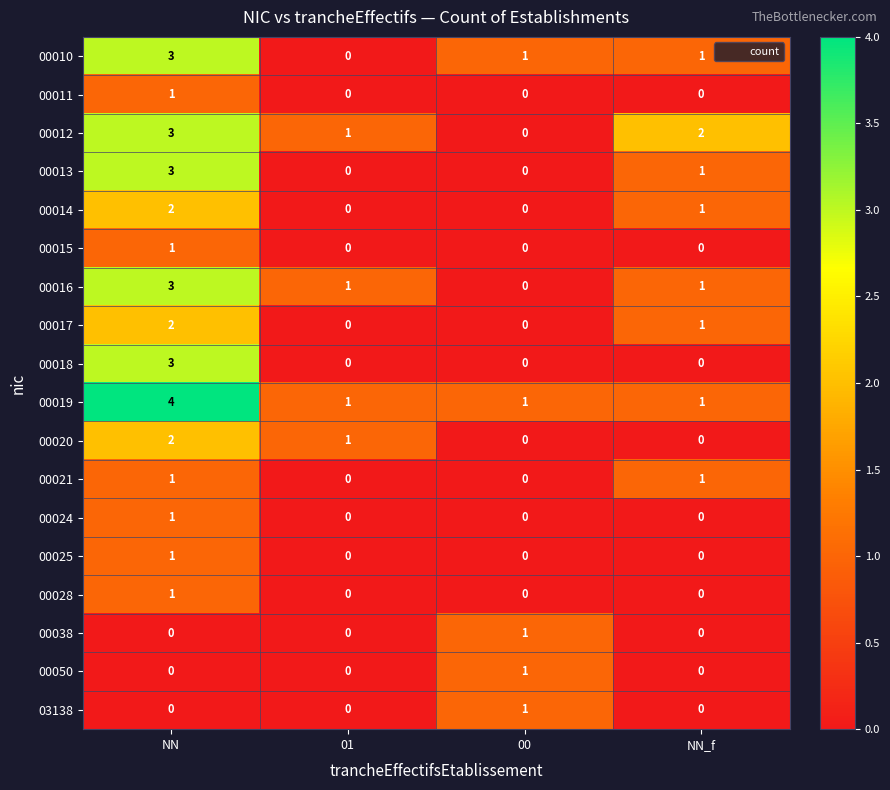

At which category does the chart reach its peak across all series?

NN